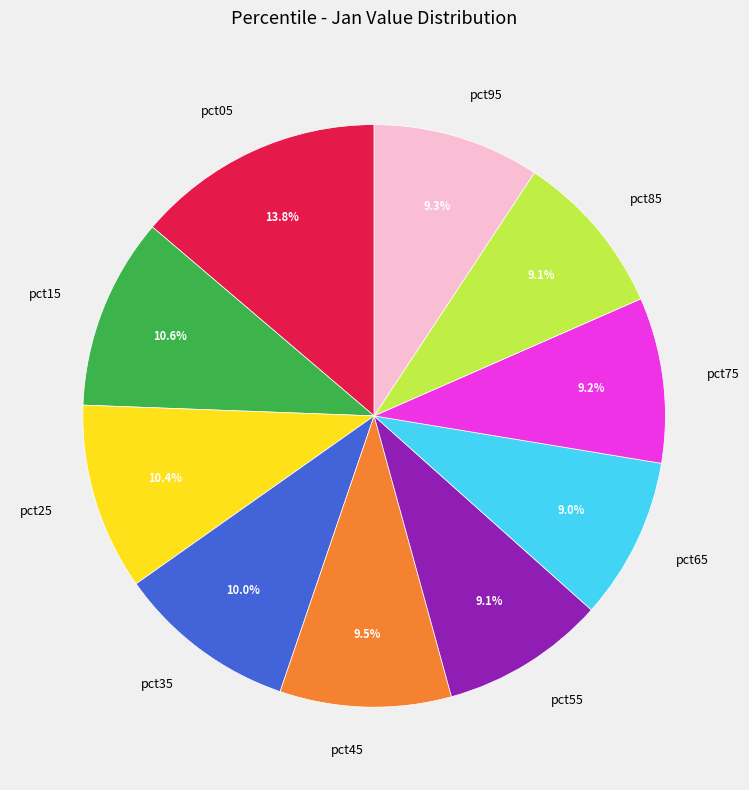

Is it true that pct25 is 5% of the pie?

False